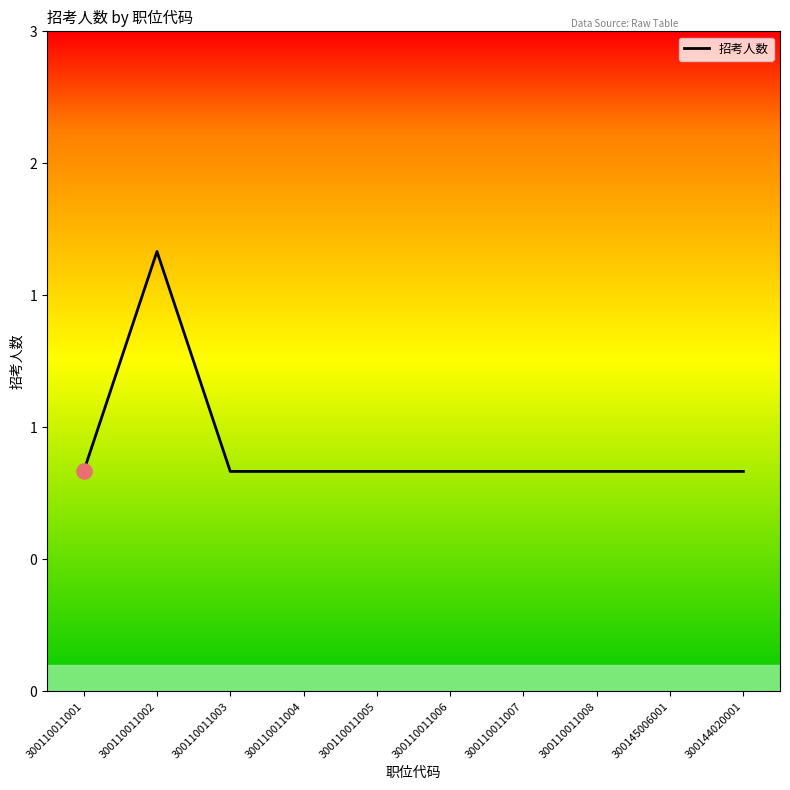

What is the ratio of the value at 300110011004 to the value at 300110011002?

0.5